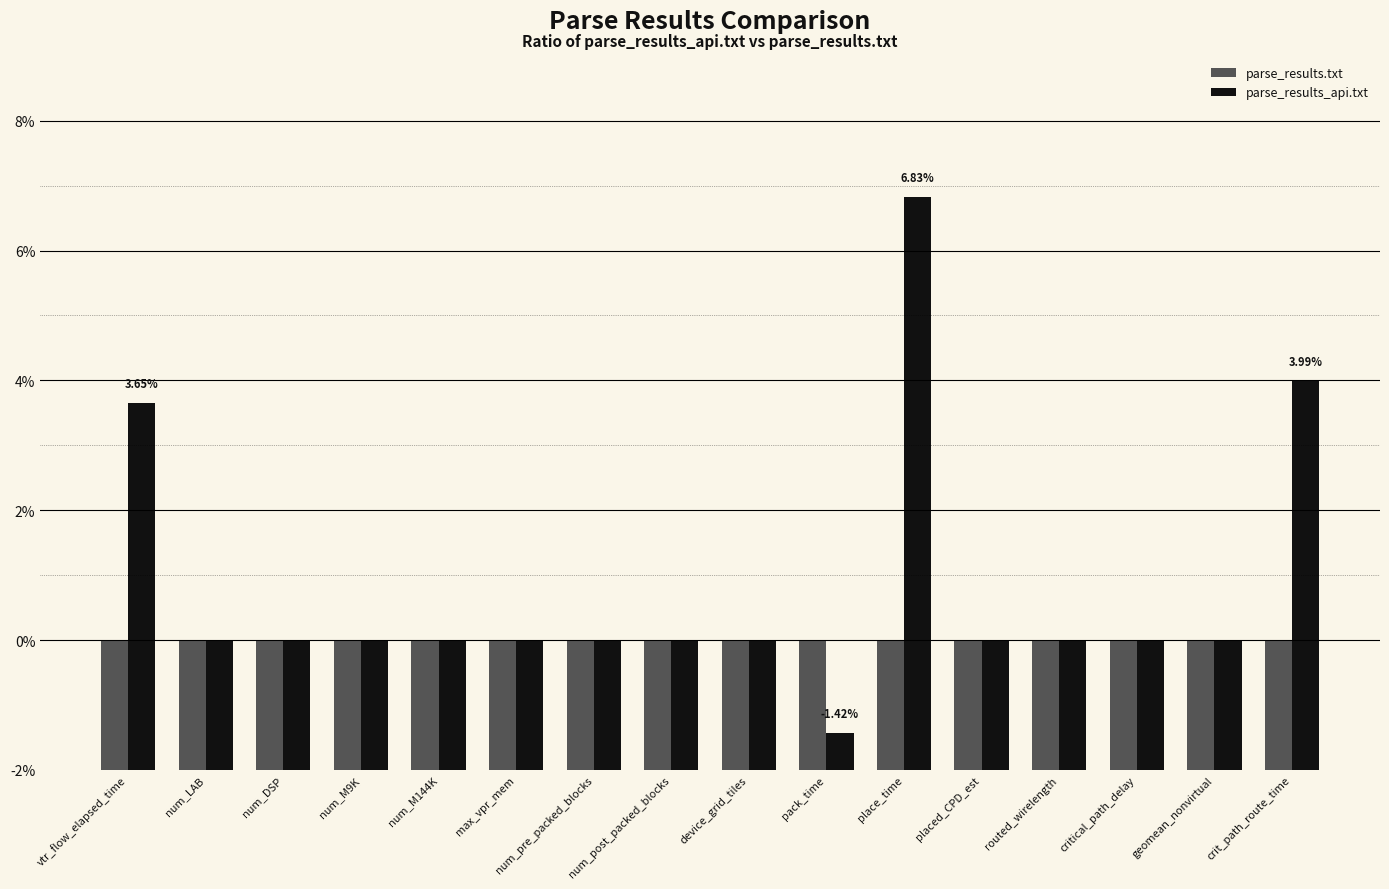

What are all the series names shown in the legend?

parse_results.txt, parse_results_api.txt